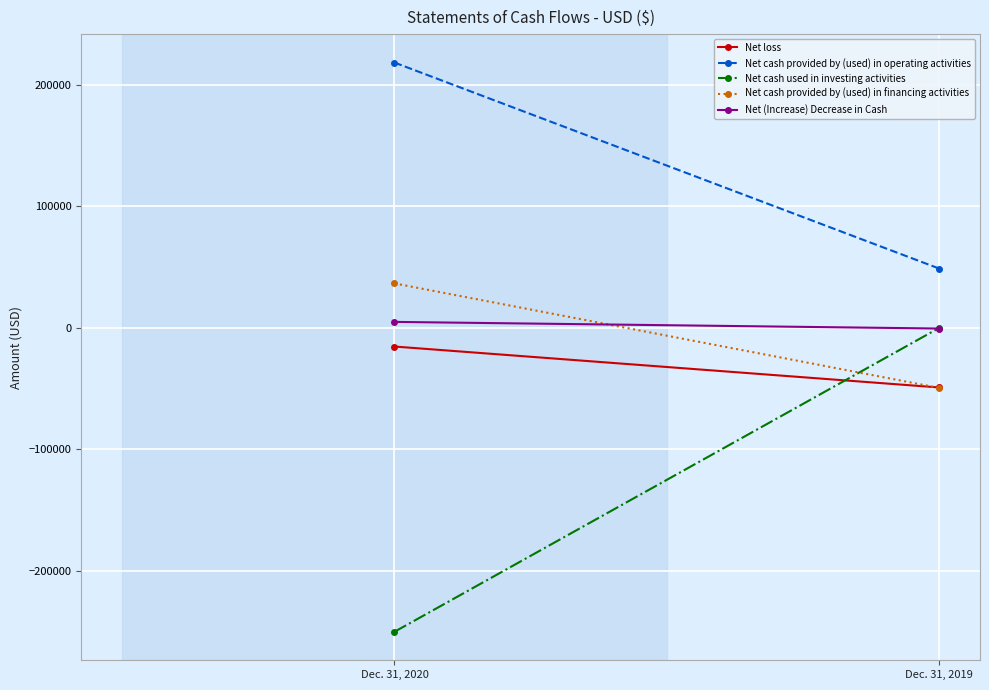

Between Dec. 31, 2020 and Dec. 31, 2019, which series saw the biggest shift?

Net cash used in investing activities